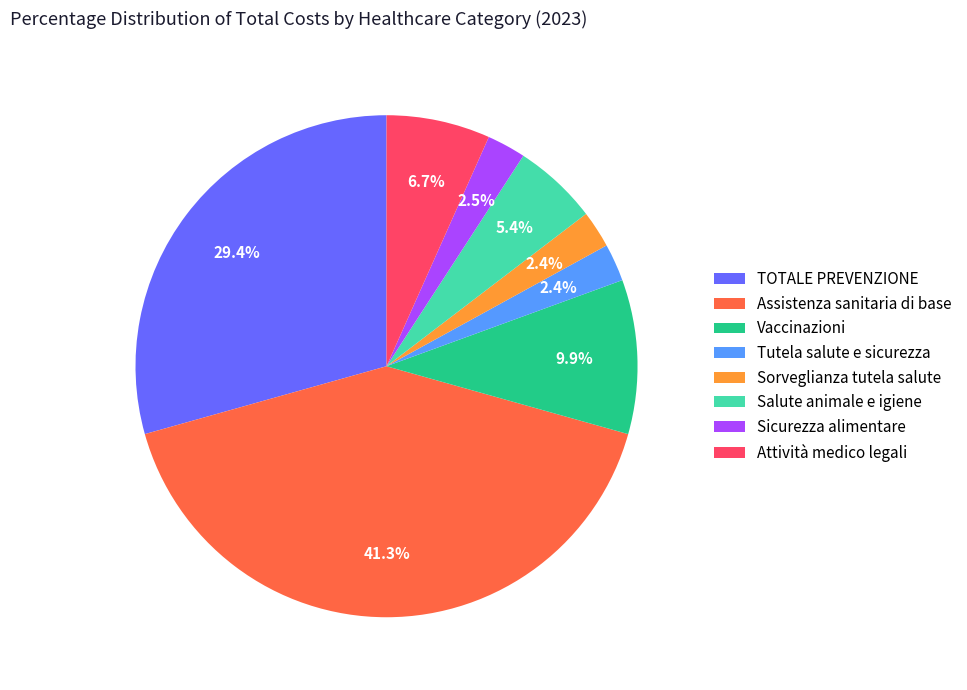

To the nearest percent, what portion does Sorveglianza tutela salute represent?

2%